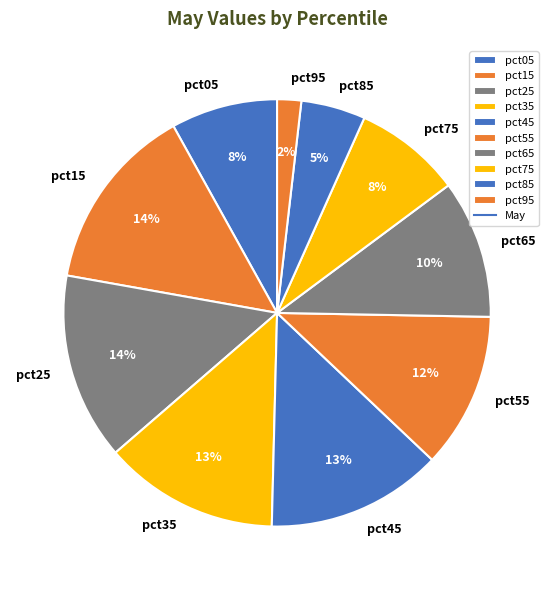

How many slices are in this pie chart?

10